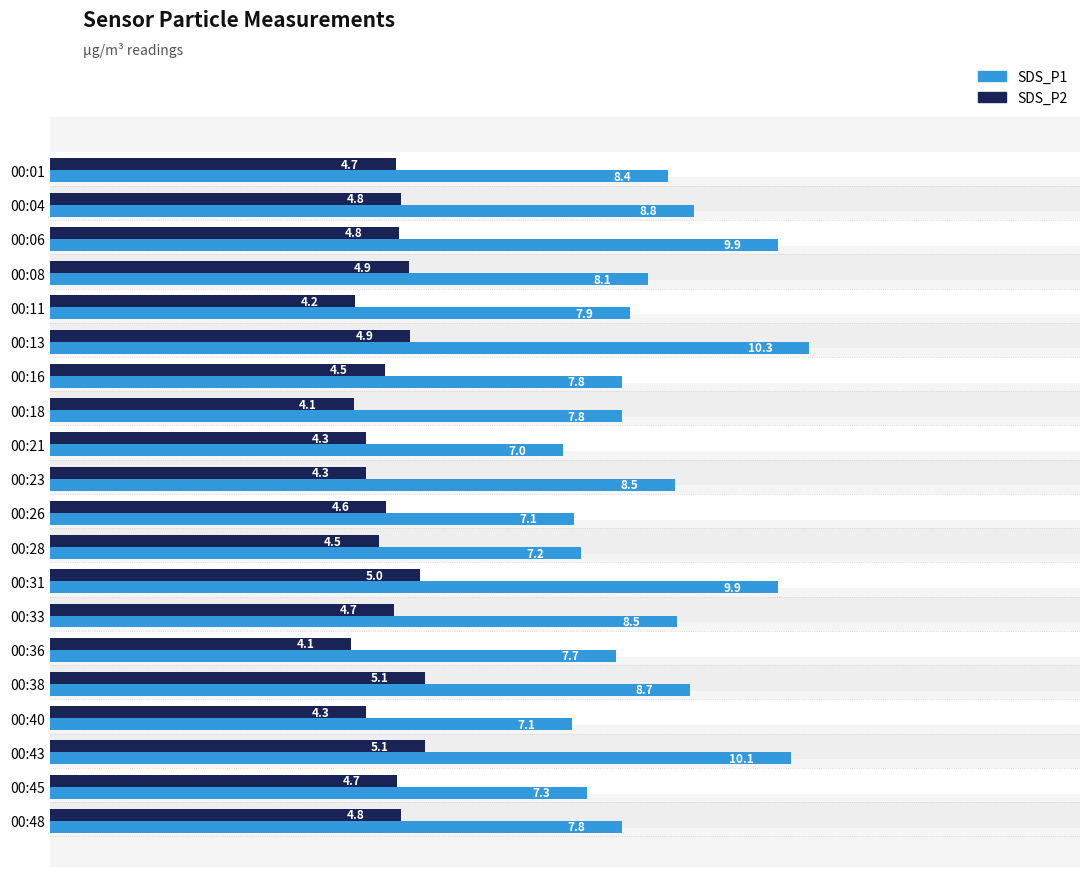

How many values in the SDS_P1 series are below 8?

10